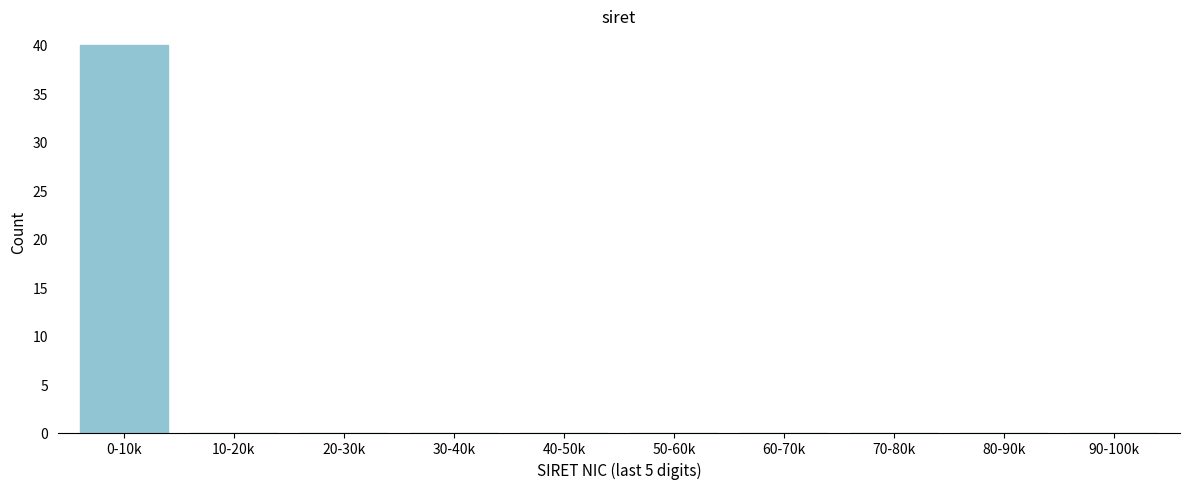

Reading right to left, what are all the values shown in this chart?

90-100k=0	80-90k=0	70-80k=0	60-70k=0	50-60k=0	40-50k=0	30-40k=0	20-30k=0	10-20k=0	0-10k=40